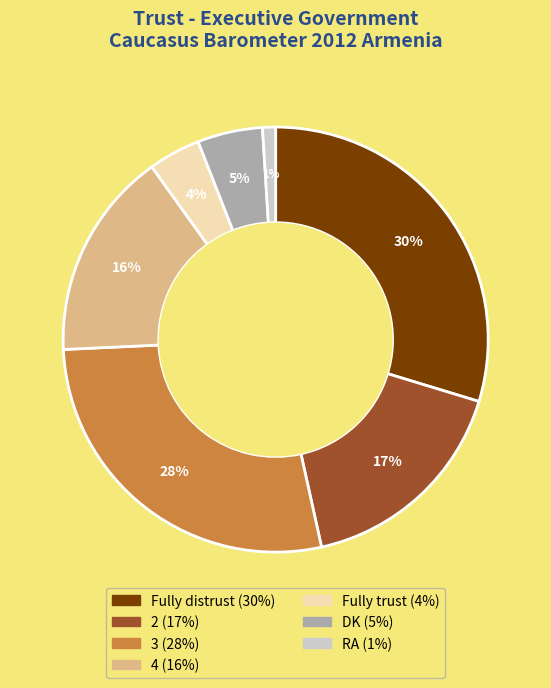

What is the largest slice in the pie chart?

Fully distrust